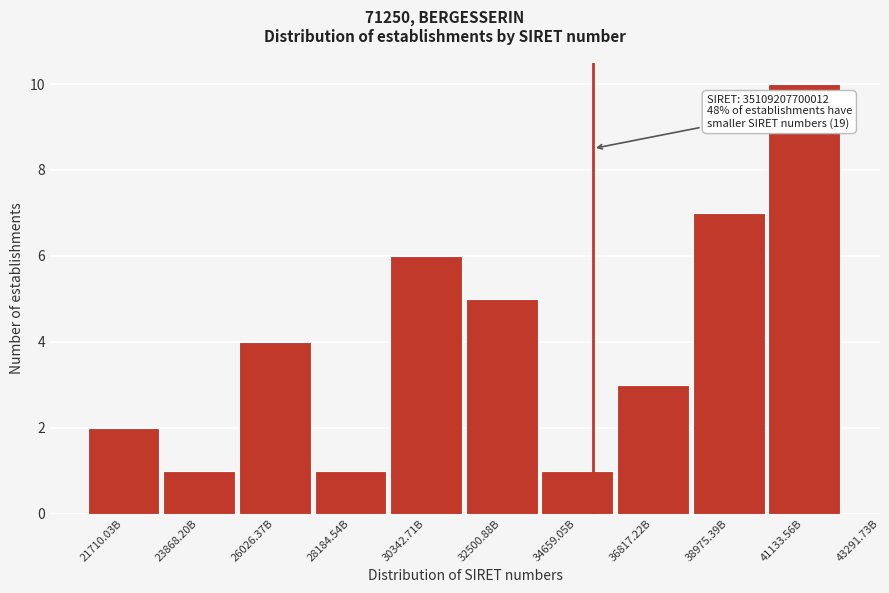

Reading right to left, list all the values displayed in this chart.

10	7	3	1	5	6	1	4	1	2